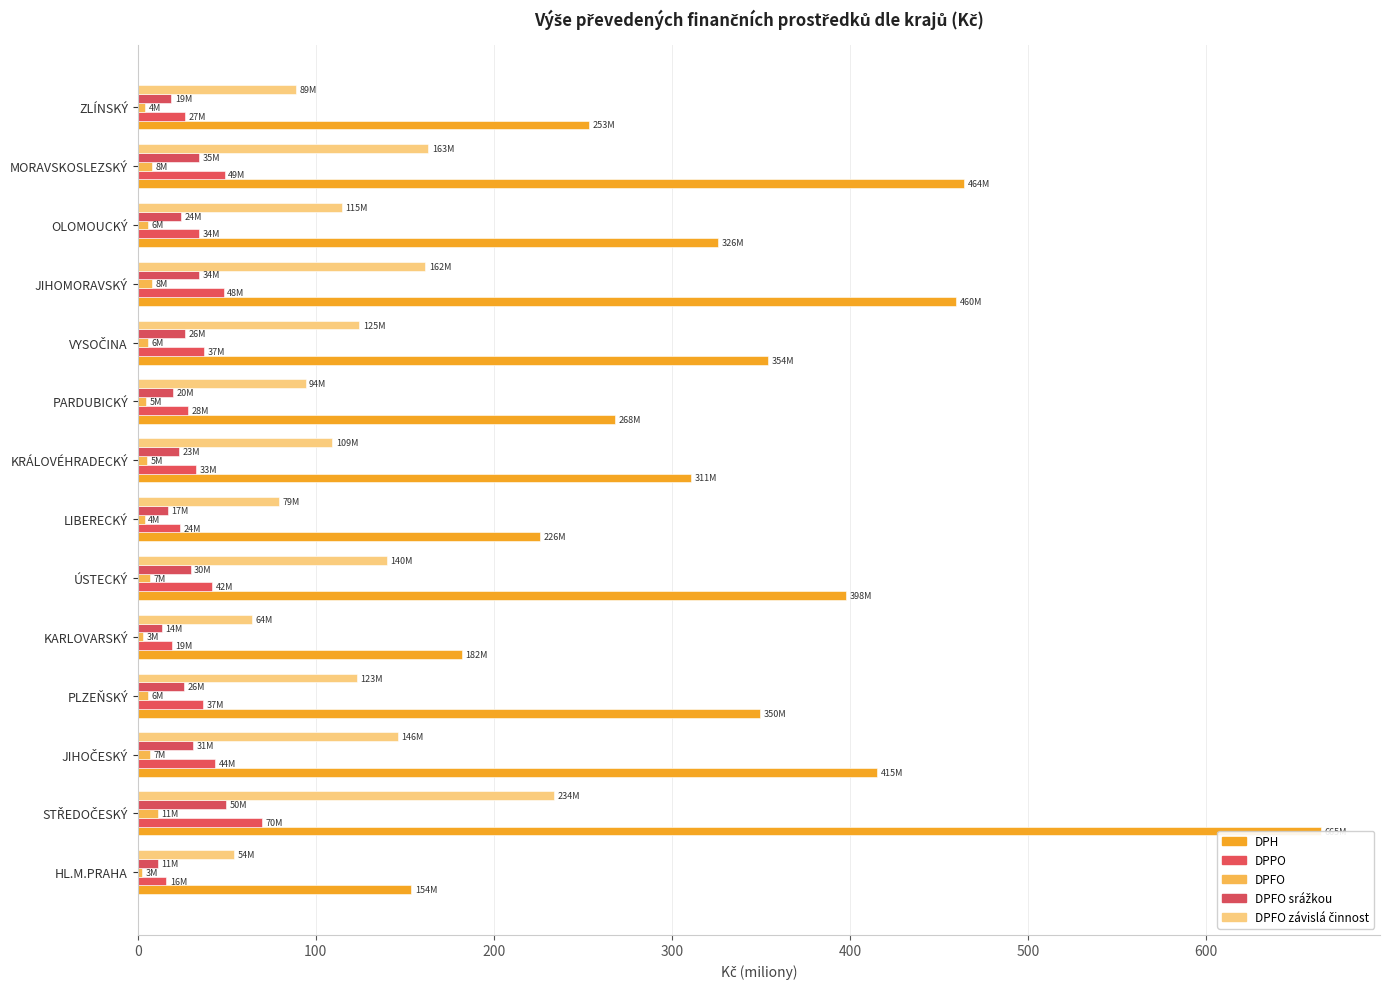

How many data points in DPH are less than 349?

7